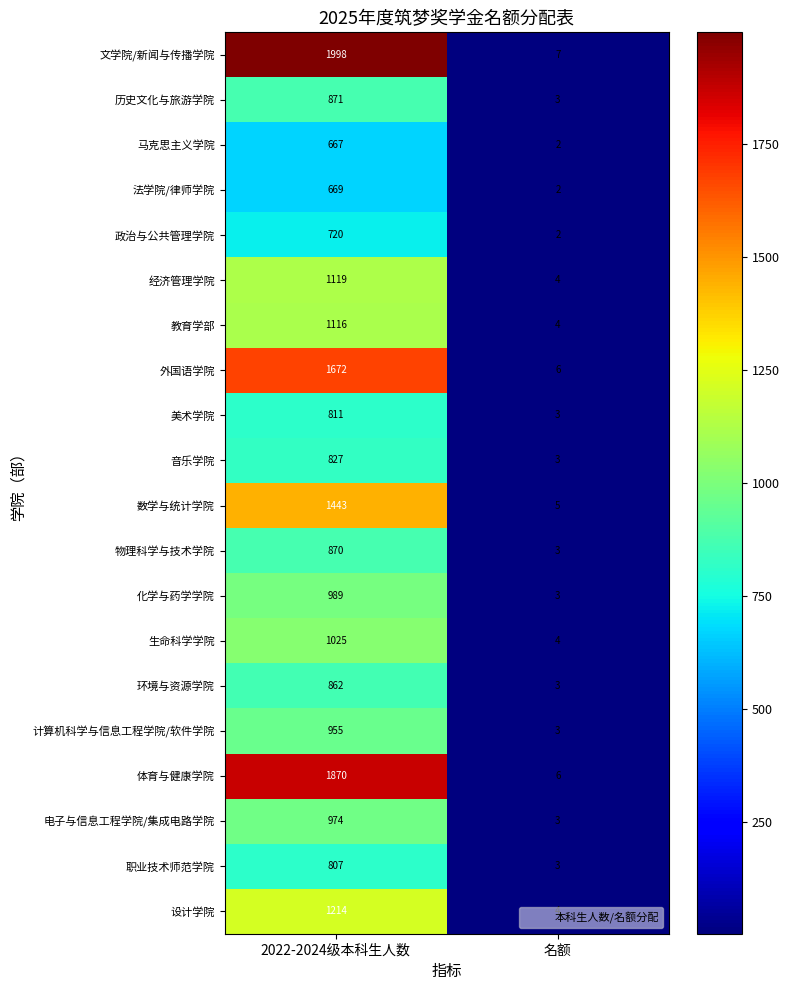

Rank the categories by 职业技术师范学院 value from highest to lowest.

2022-2024级本科生人数, 名额